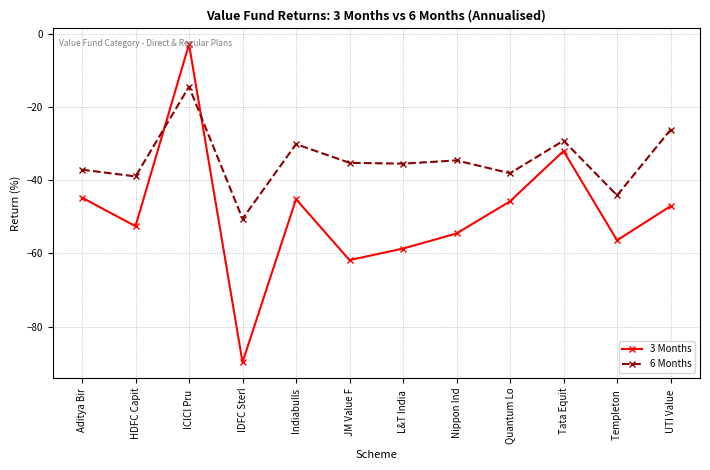

Where does the 6 Months series first go above -35?

ICICI Pru 